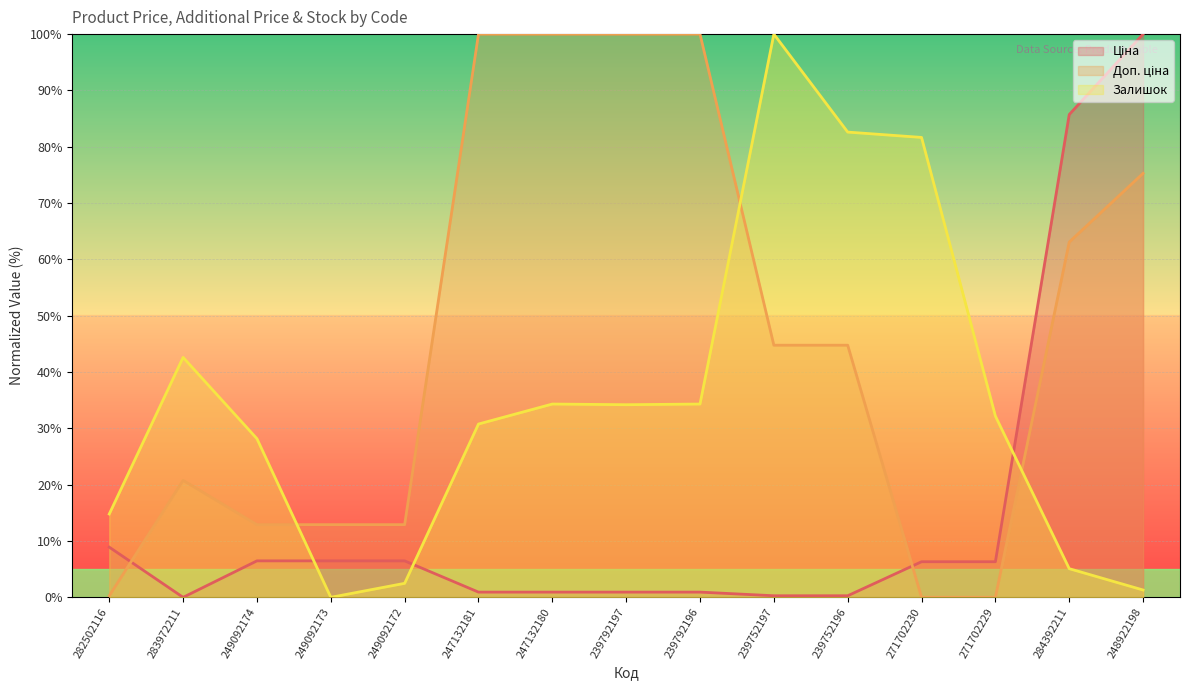

List the labels in order of Ціна value, largest first.

248922198, 284392211, 282502116, 249092174, 249092173, 249092172, 271702230, 271702229, 247132181, 247132180, 239792197, 239792196, 239752197, 239752196, 283972211